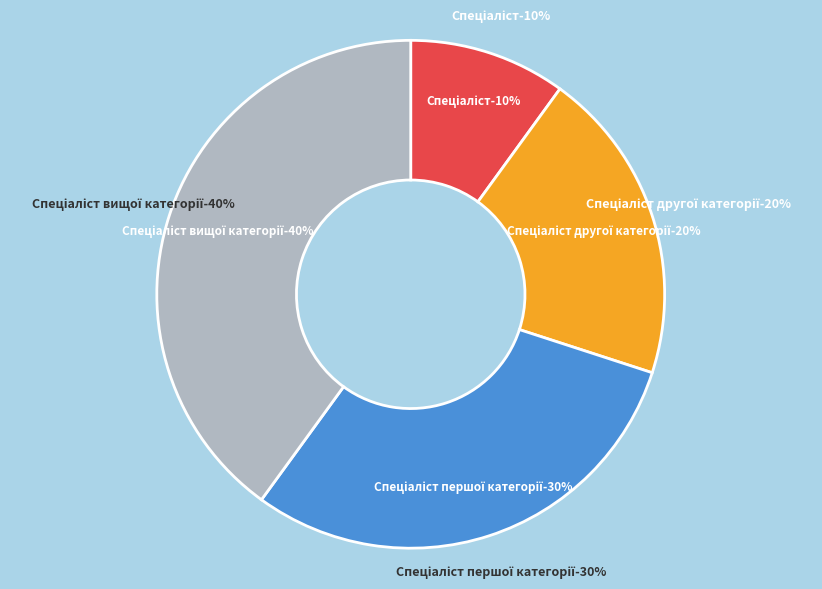

To the nearest percent, what is the combined percentage of Спеціаліст вищої категорії and Спеціаліст другої категорії?

60%